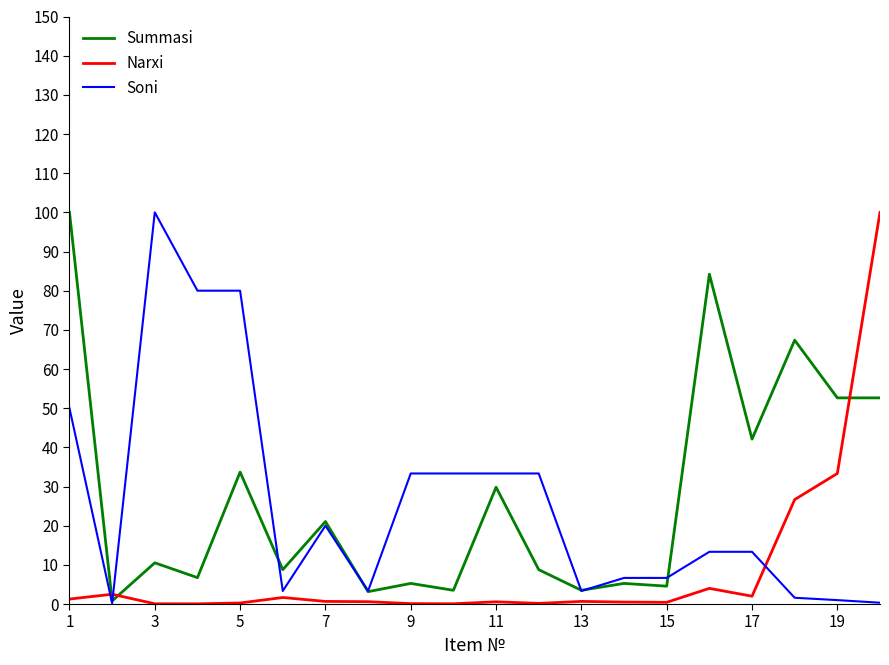

What is the maximum value shown in the chart?

100.0